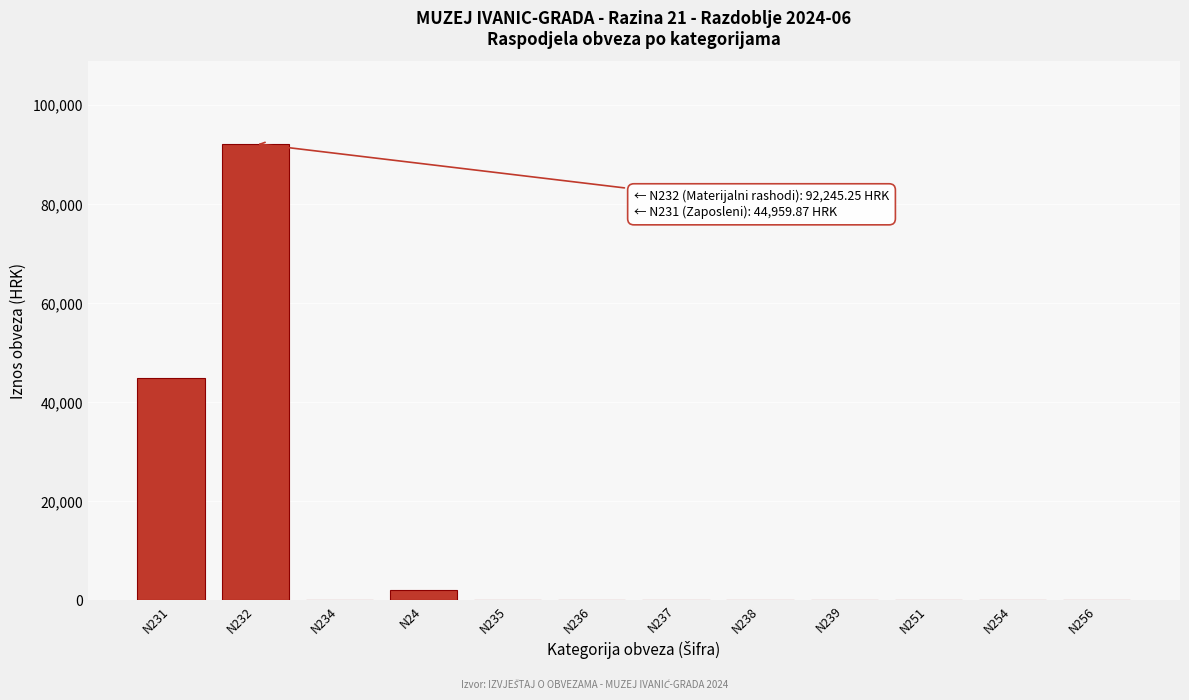

Which label corresponds to the largest value in the chart?

N232